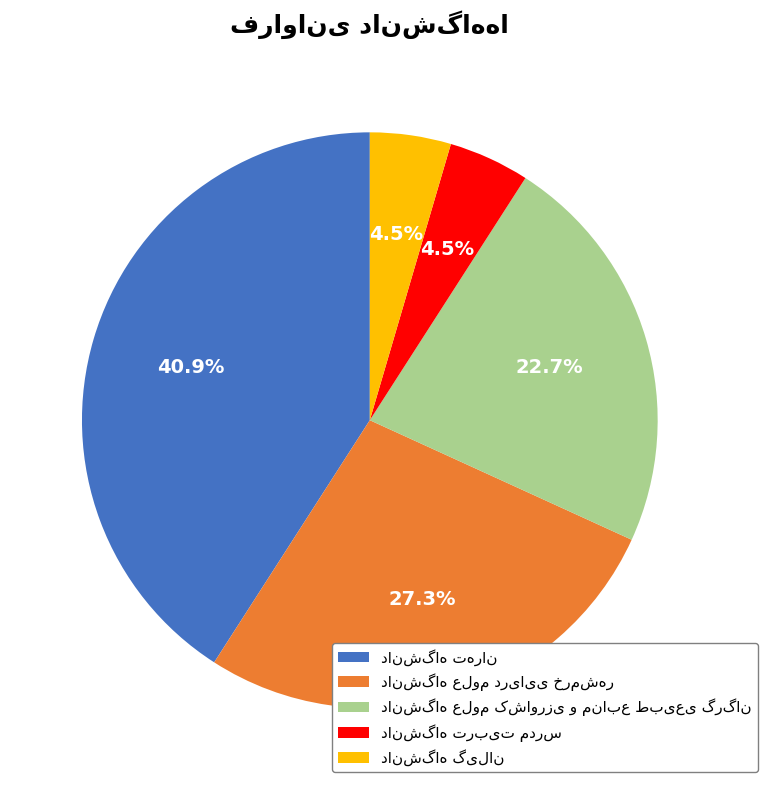

Is there any slice that represents more than half of the pie?

No